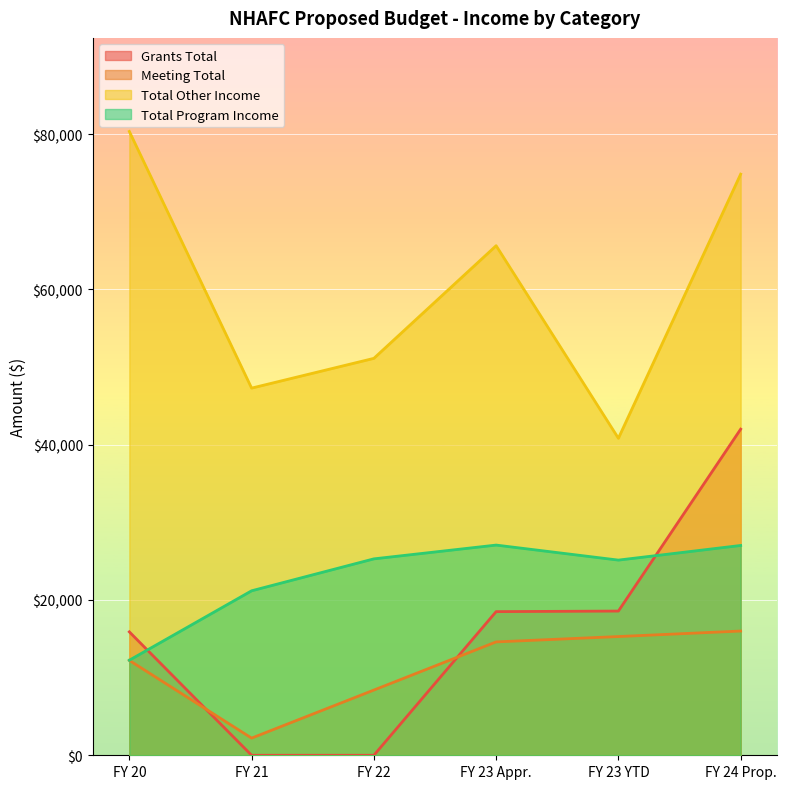

What is the value of the Total Other Income point at the 4th from the left?

65625.0